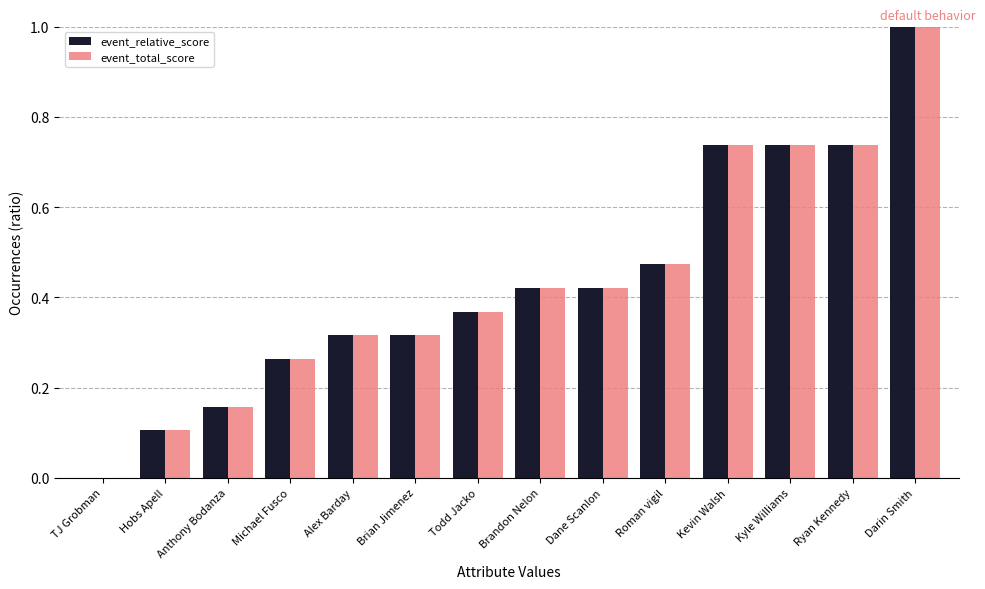

Is it true that event_relative_score equals 0.4 at Michael Fusco?

False